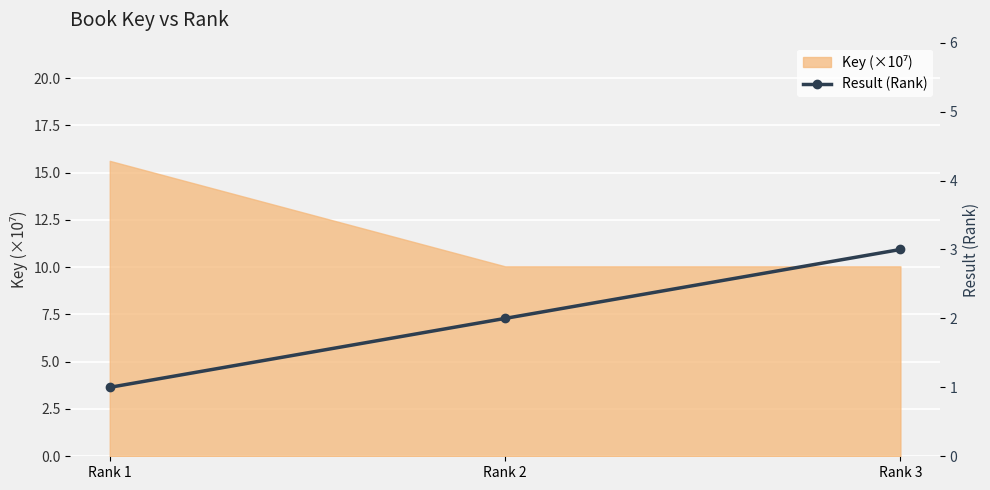

What is the change in value from Rank 2 to Rank 3?

+1